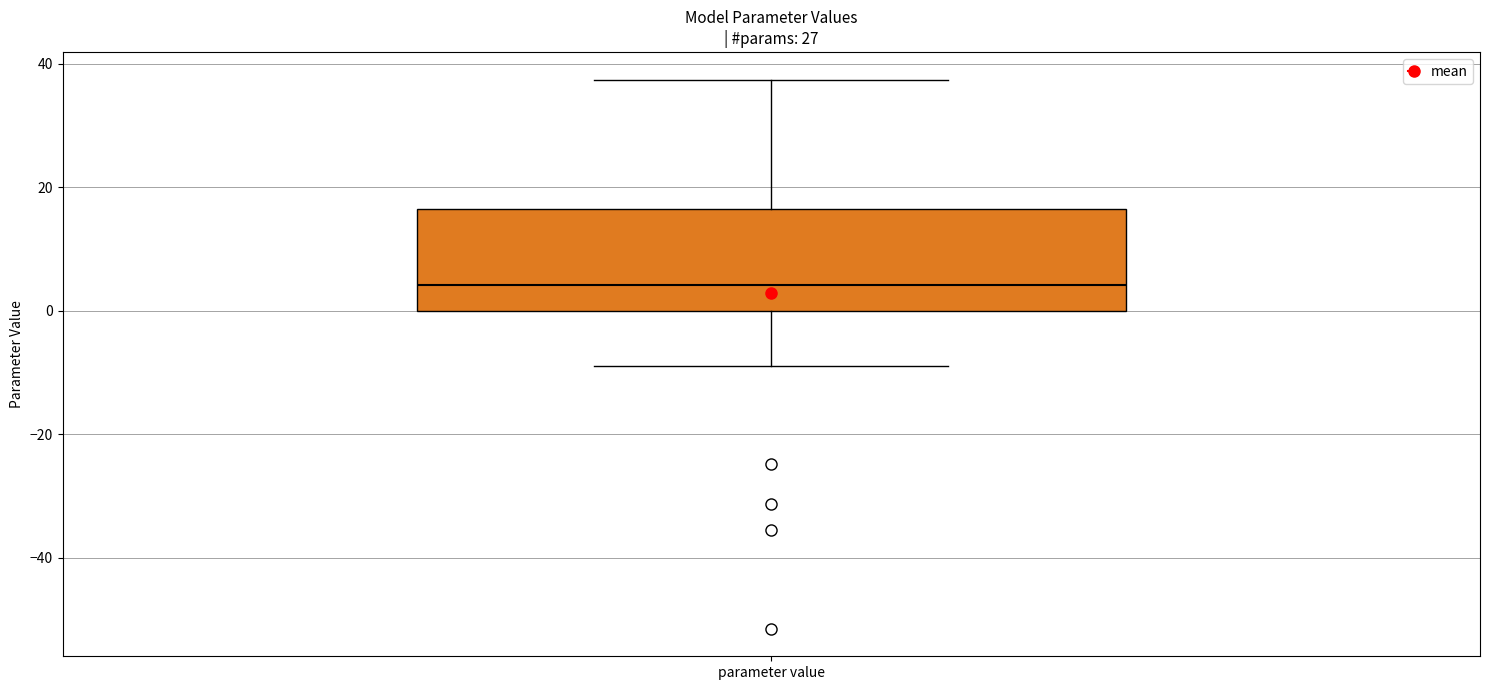

Where is the lower edge of the box for parameter value on the y-axis? The values are not printed on the chart, so give them approximately, as read against the axis.

0